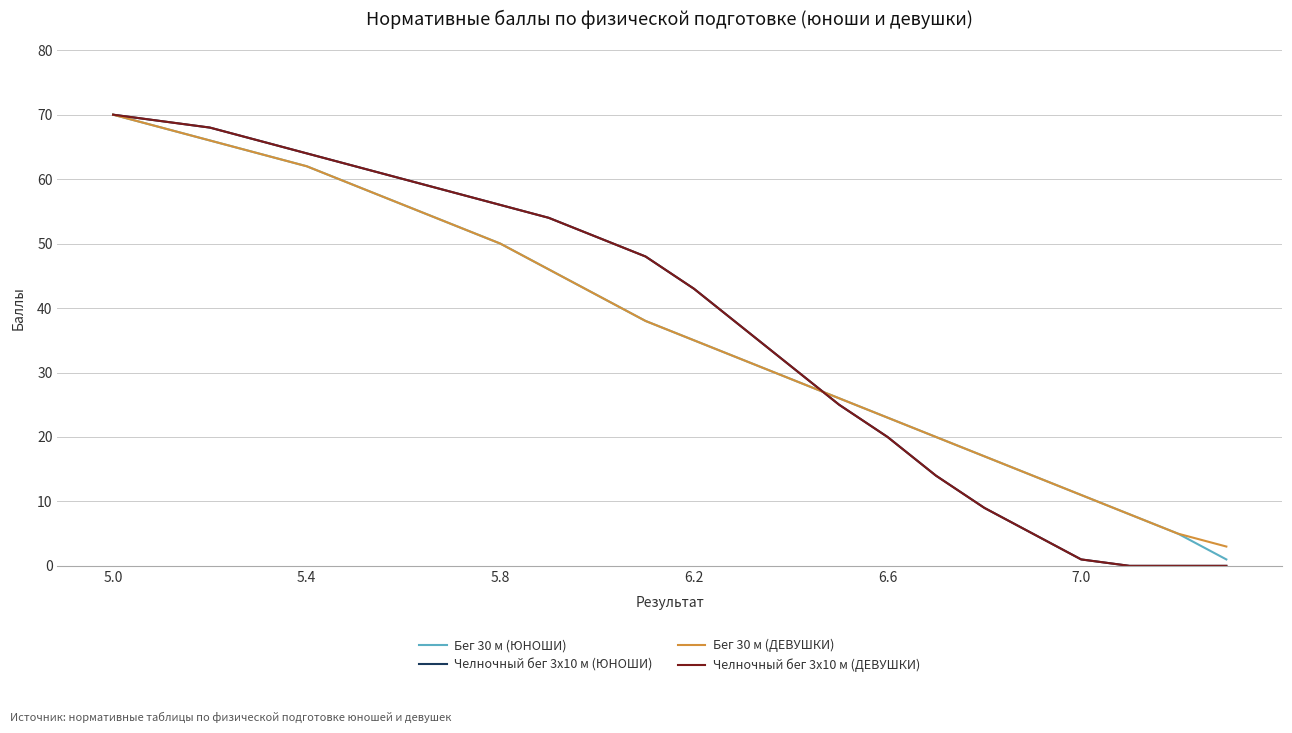

Is this an area chart (filled region under the line)?

No